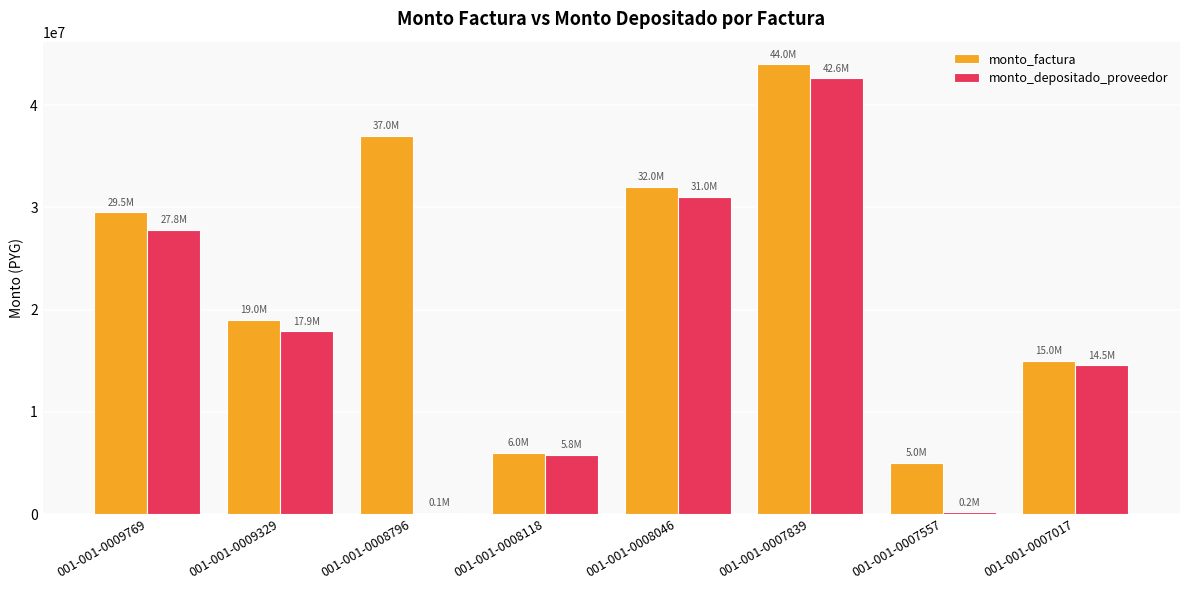

True or false: monto_factura has a value of 1753471 at 001-001-0007557.

False